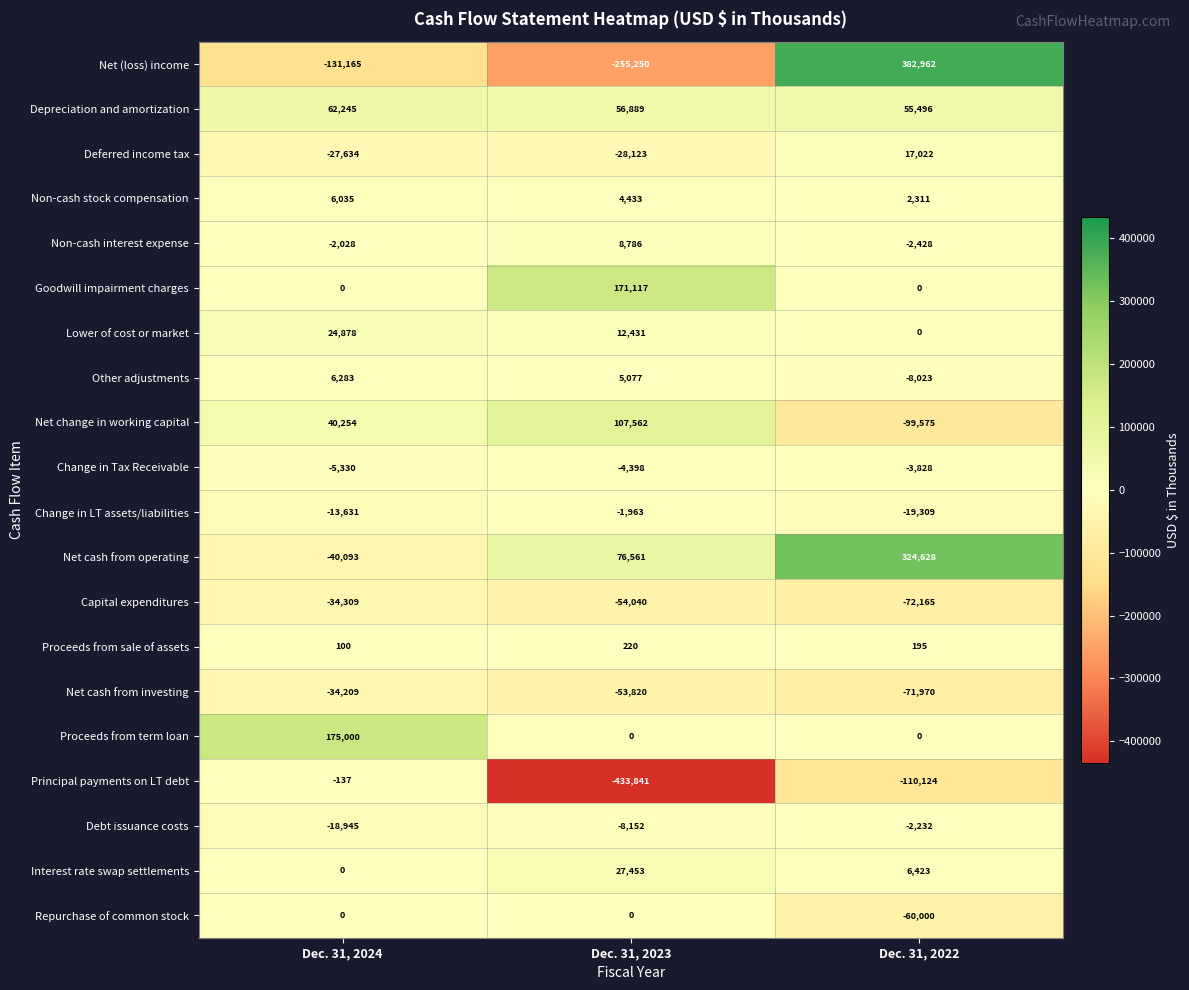

Is it true that Interest rate swap settlements equals 0 at Dec. 31, 2024?

True